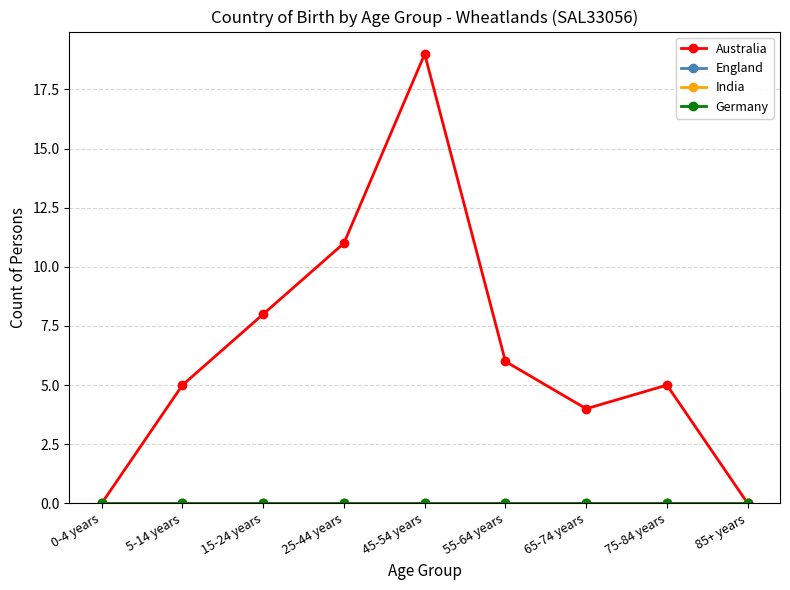

Is this an area chart (filled region under the line)?

No